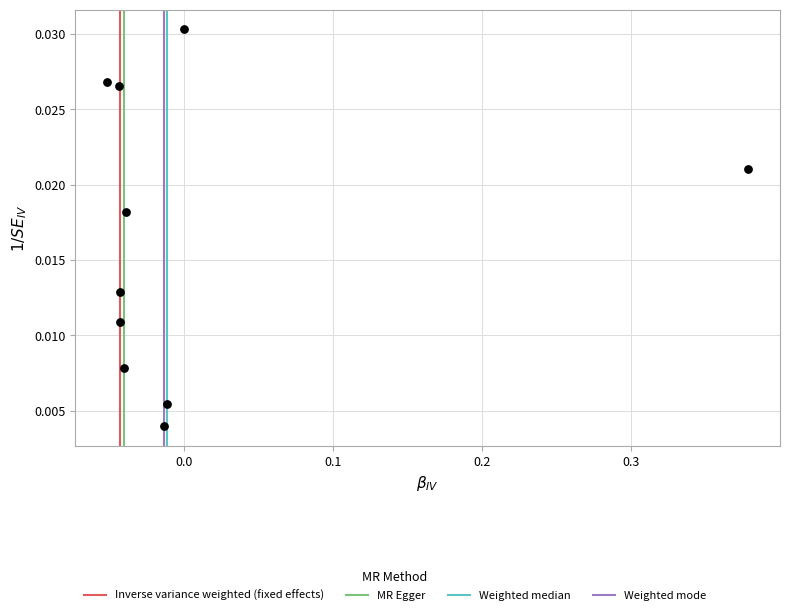

What is the range of X values (max minus min)?

0.4